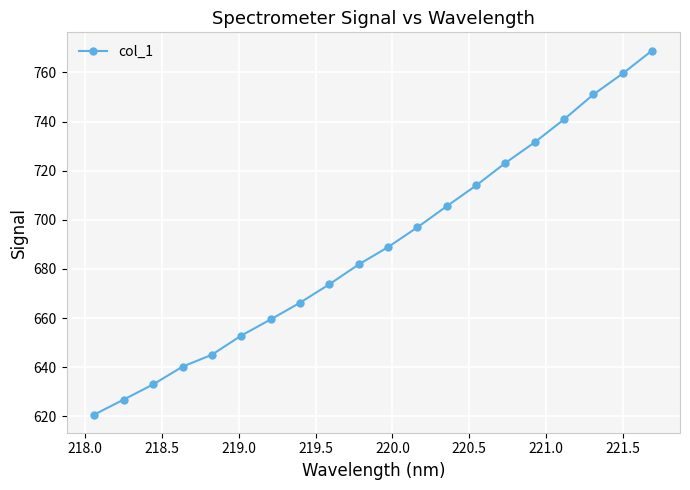

What is the greatest value displayed?

768.9